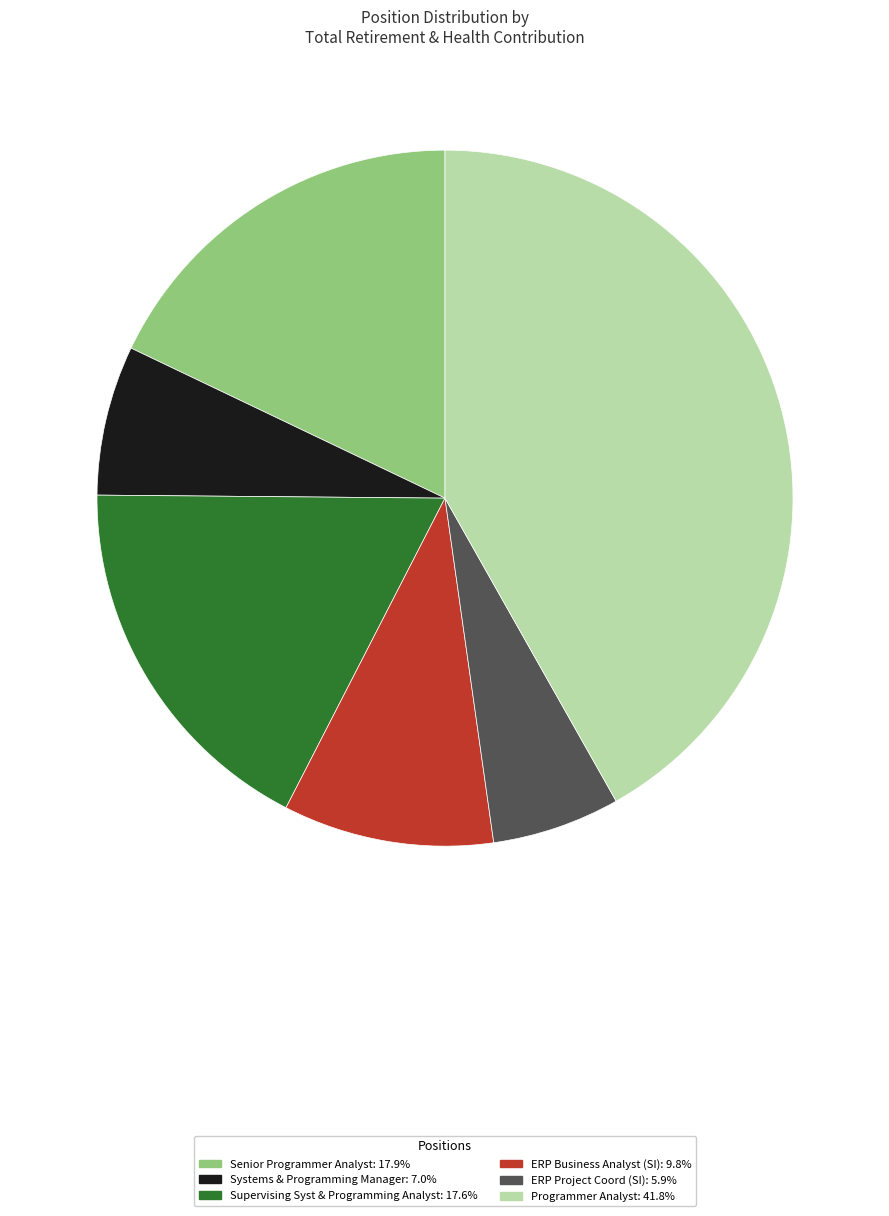

Does any single category account for the majority?

No